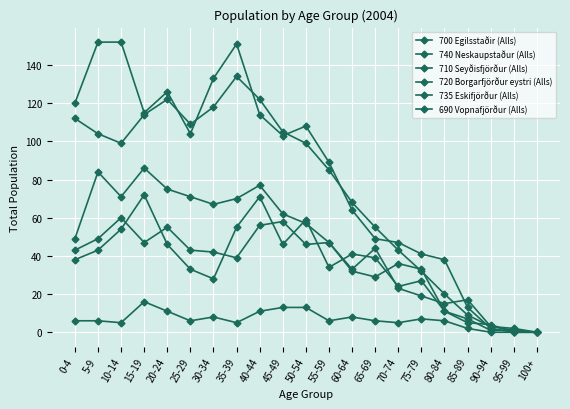

Is this an area chart (filled region under the line)?

No